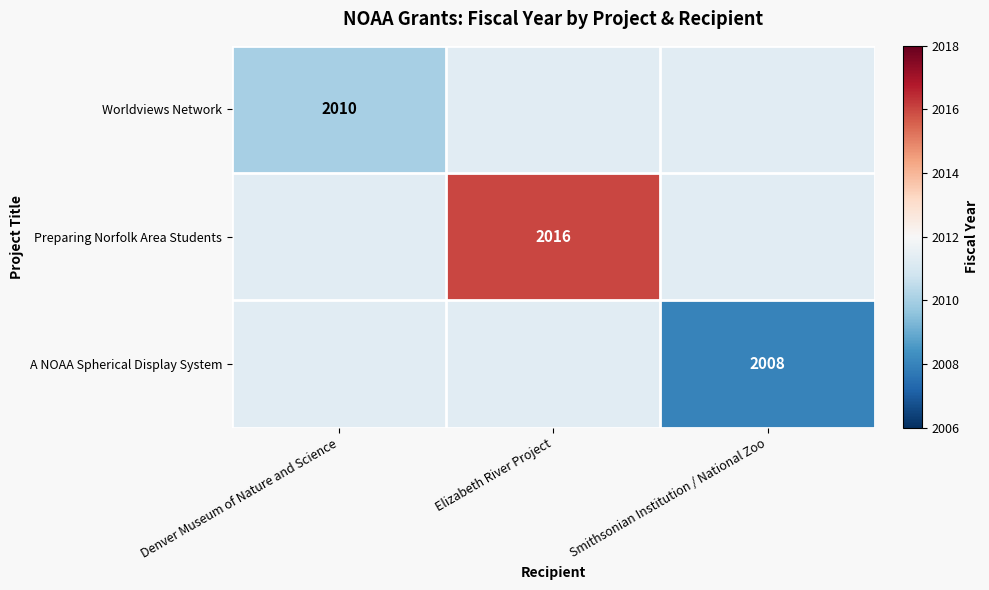

Rank the series by their average value, from highest to lowest.

Preparing Norfolk Area Students, Worldviews Network, A NOAA Spherical Display System